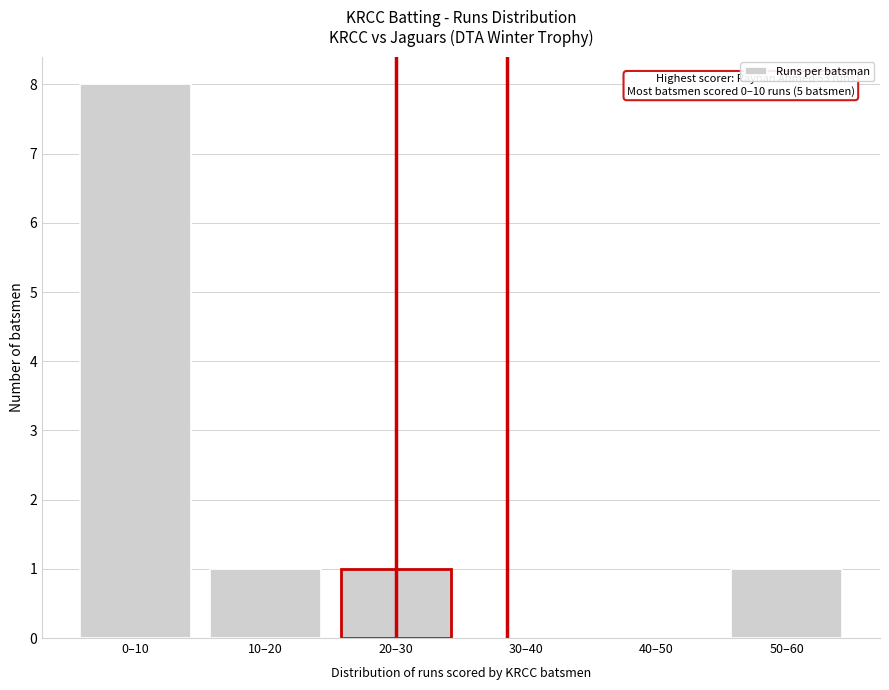

Reading left to right, what are all the values shown in this chart?

0–10=8	10–20=1	20–30=1	30–40=0	40–50=0	50–60=1